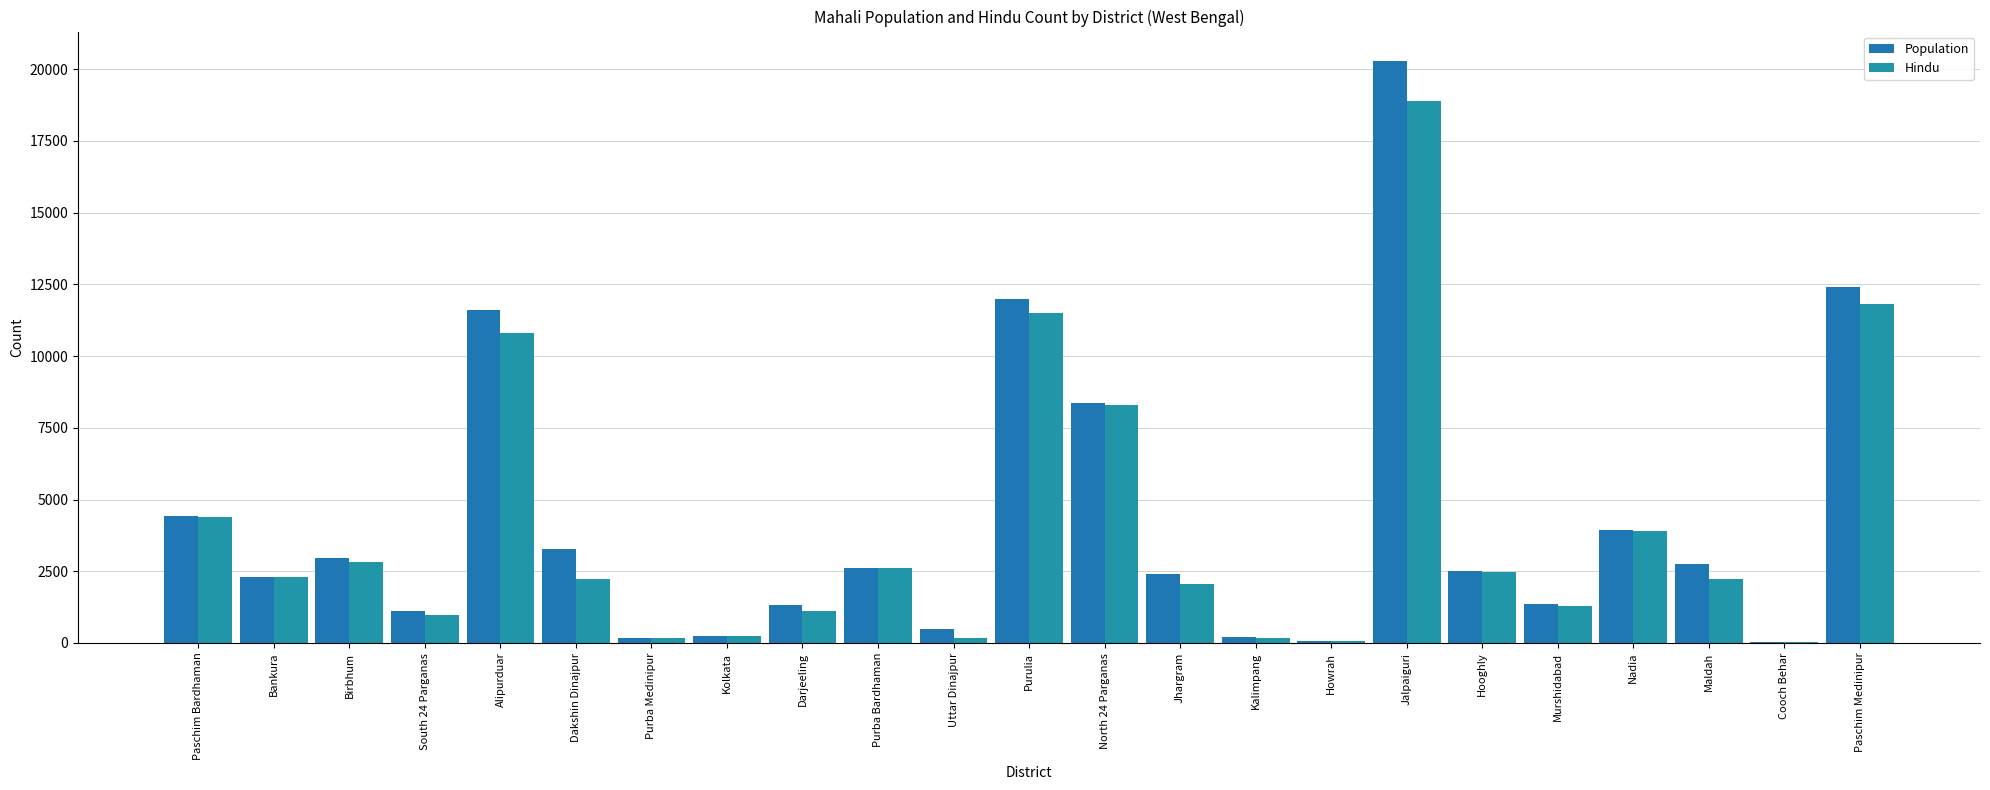

List the series in order of their peak value, lowest first.

Hindu, Population